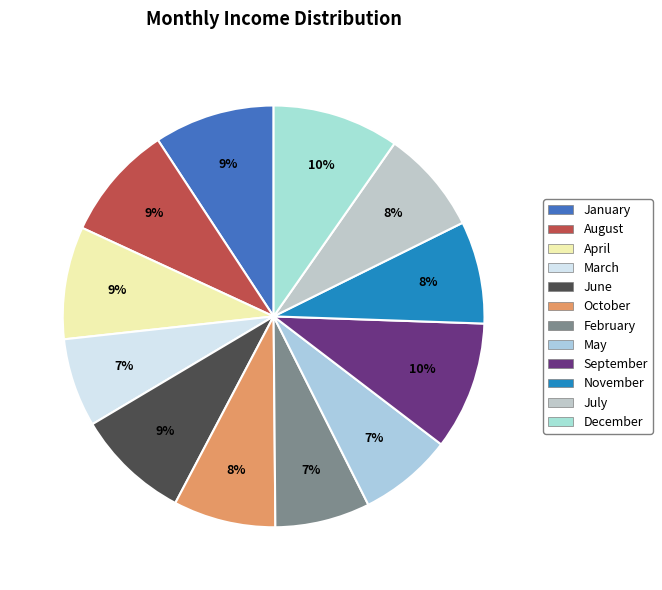

To the nearest percent, what portion does January represent?

9%